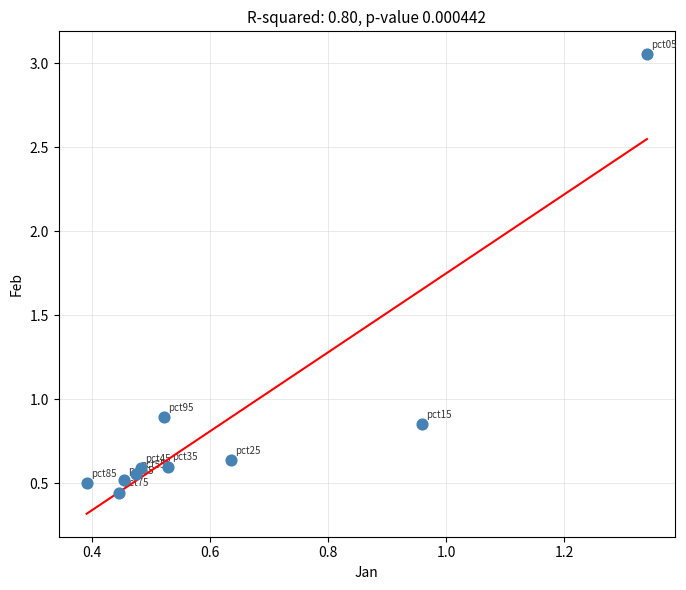

What is the range of Y values (max minus min)?

2.6